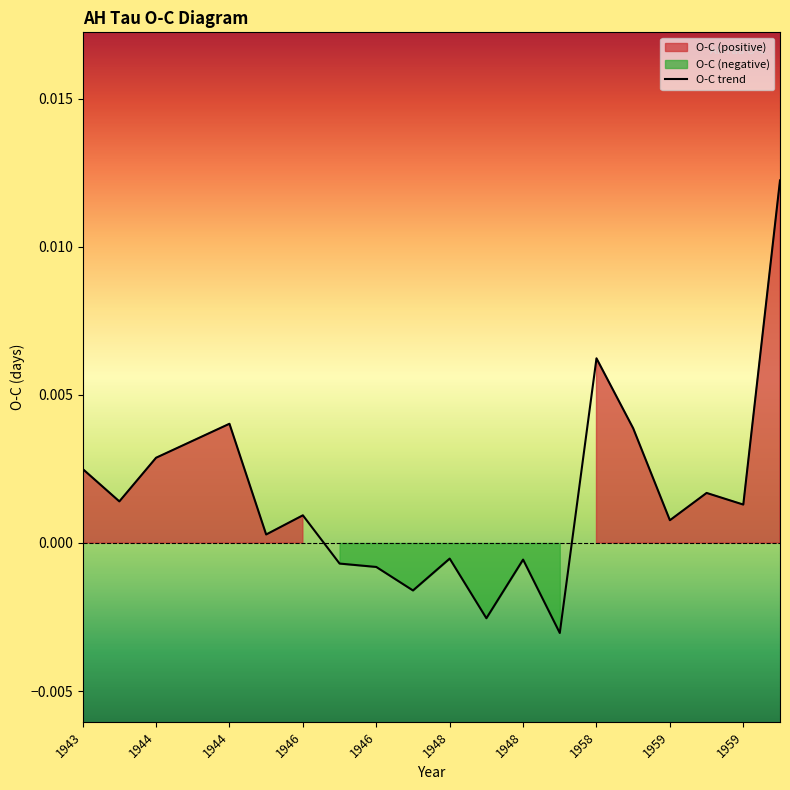

How many negative values are there?

7